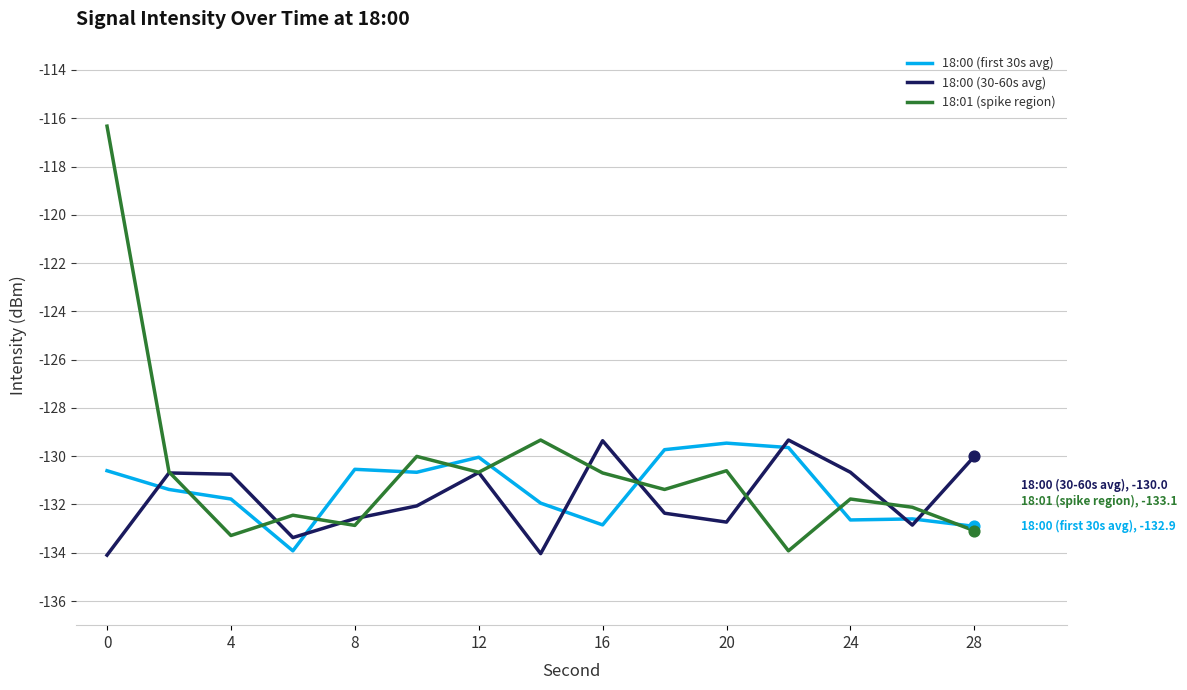

What is the highest value of the 18:00 (30-60s avg) series?

-129.3